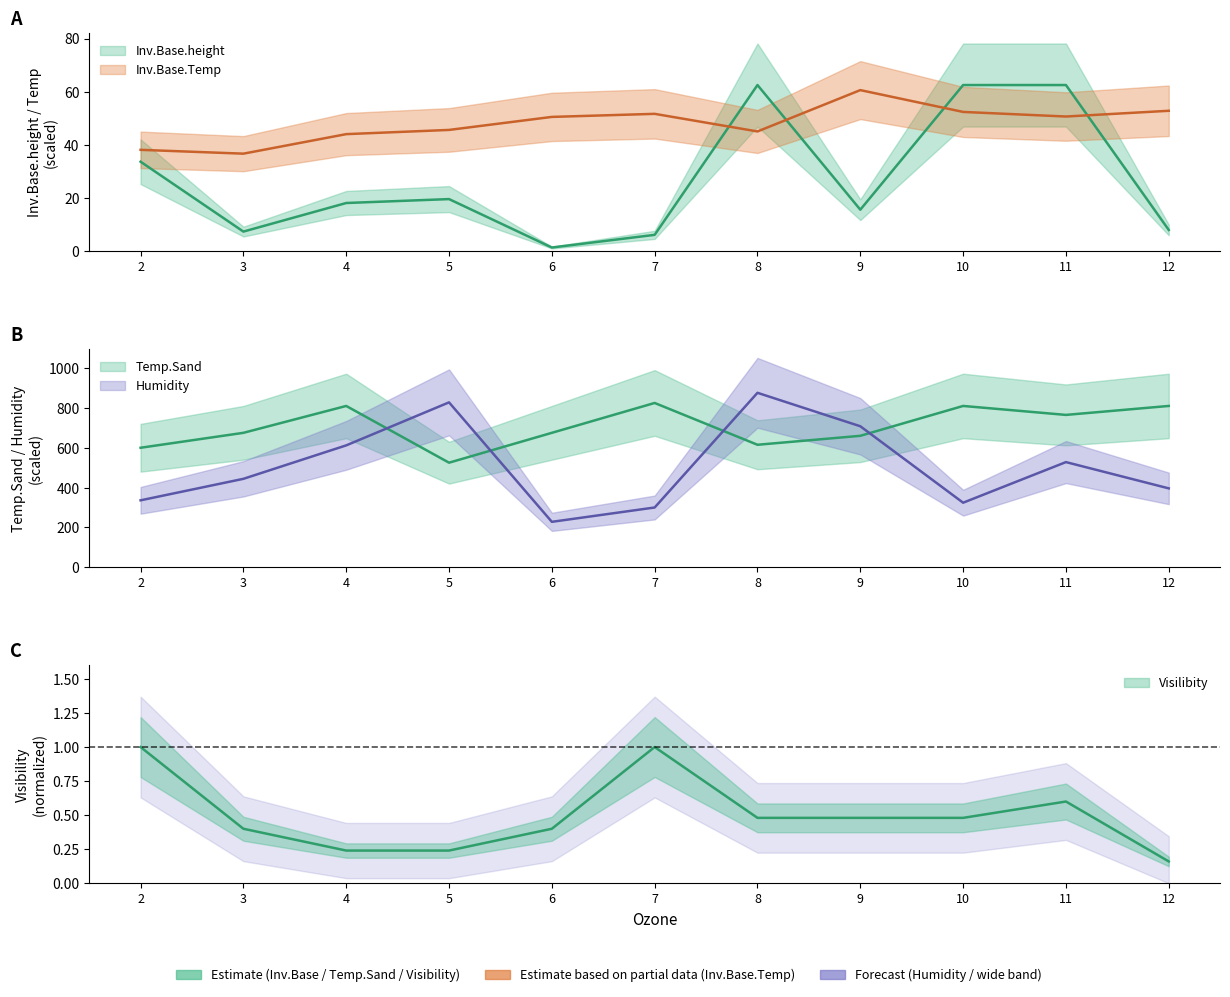

What is the average value of the Inv.Base.Temp series?

48.0